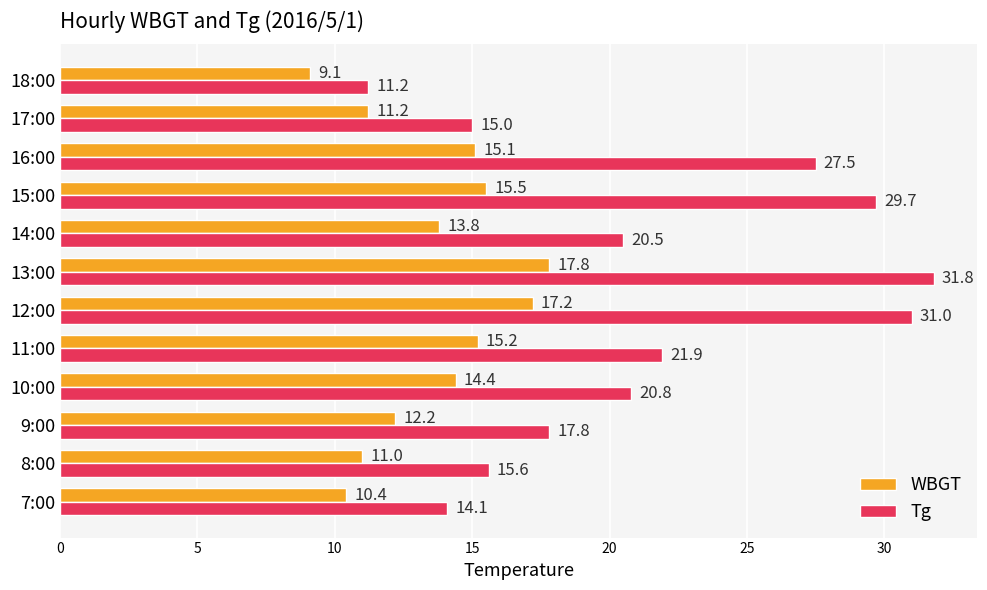

How many series are shown in this chart?

2